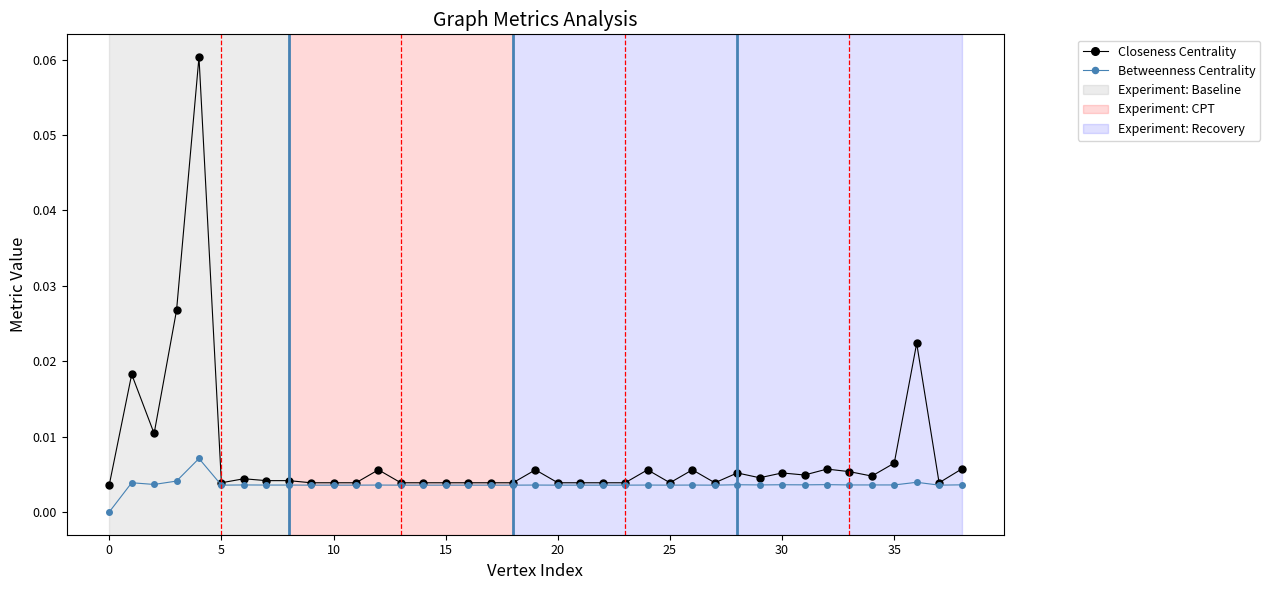

Which series has the largest range (max minus min)?

Closeness Centrality